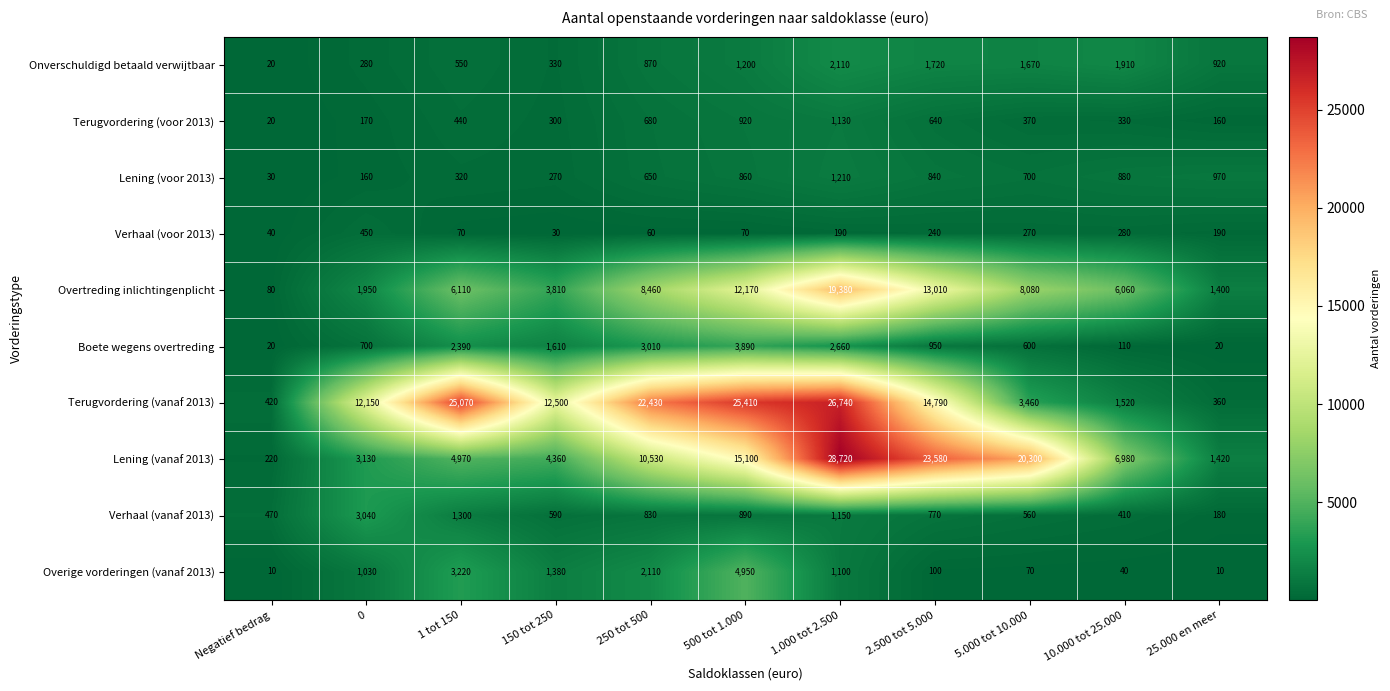

How many distinct data groups are displayed?

10